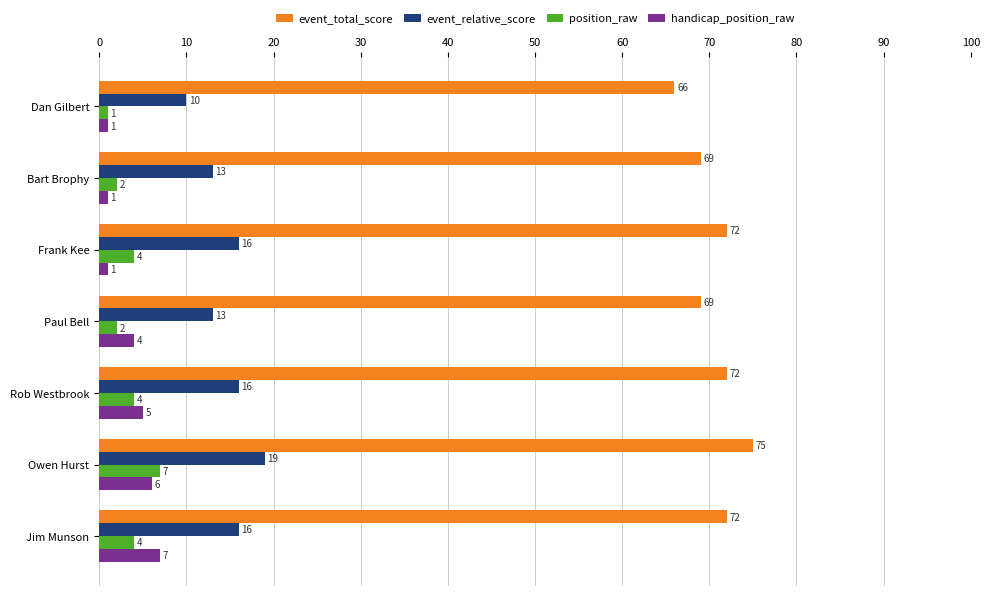

Is it true that event_relative_score equals 27 at Rob Westbrook?

False